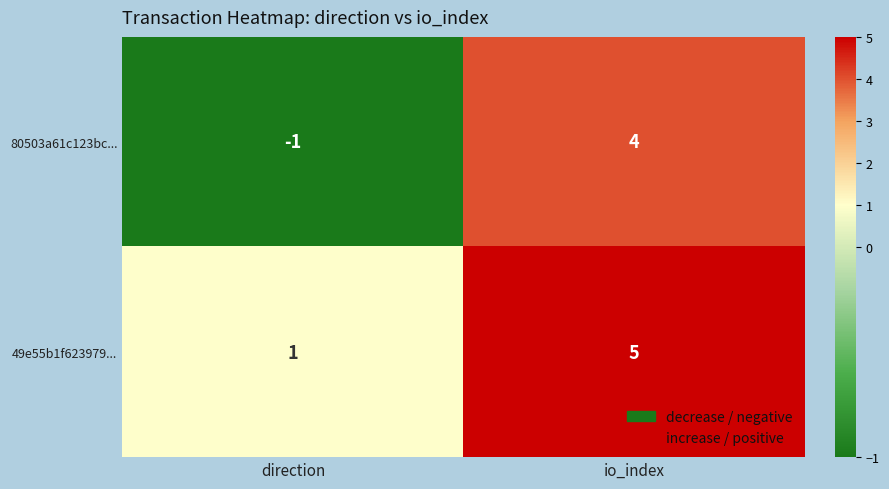

What is the maximum value for 49e55b1f623979...?

5